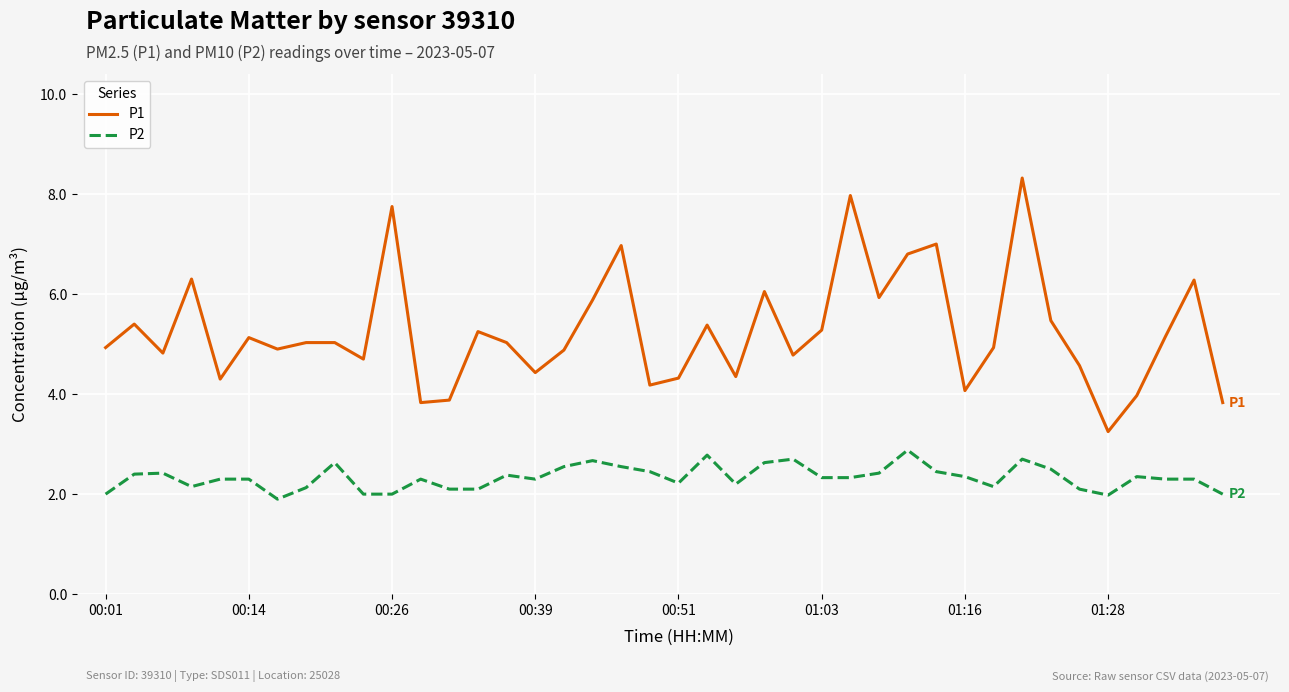

Which series has the largest total across all categories?

P1